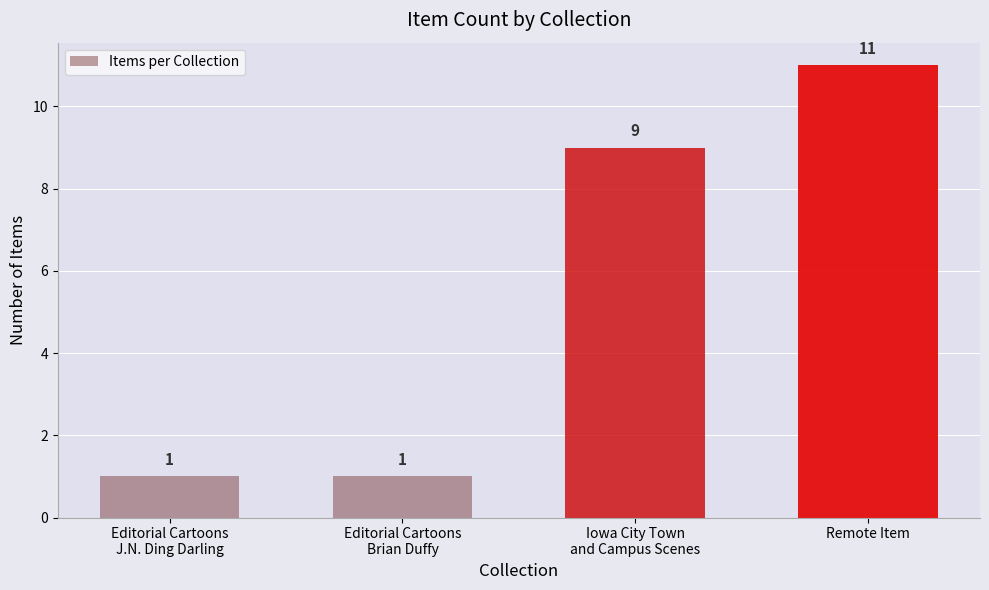

What is the difference between the values at Iowa City Town
and Campus Scenes and Editorial Cartoons
Brian Duffy?

8